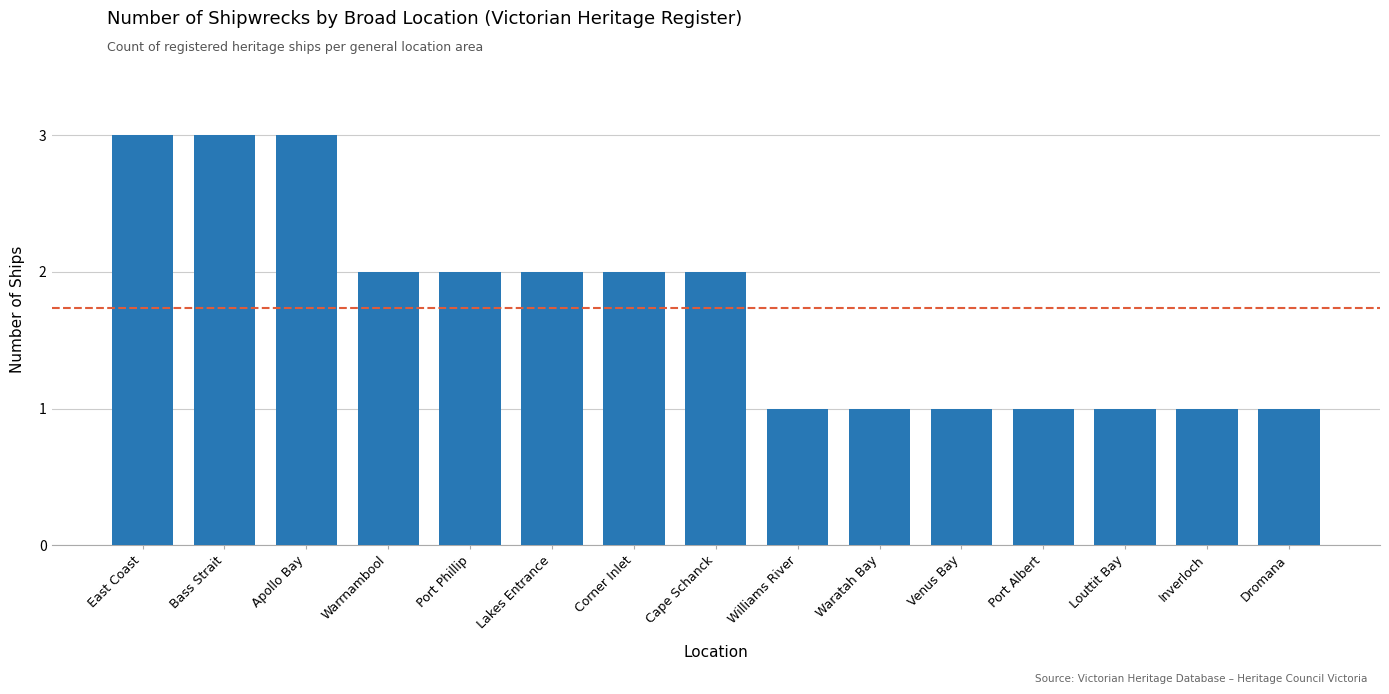

What is the maximum value shown in the chart?

3